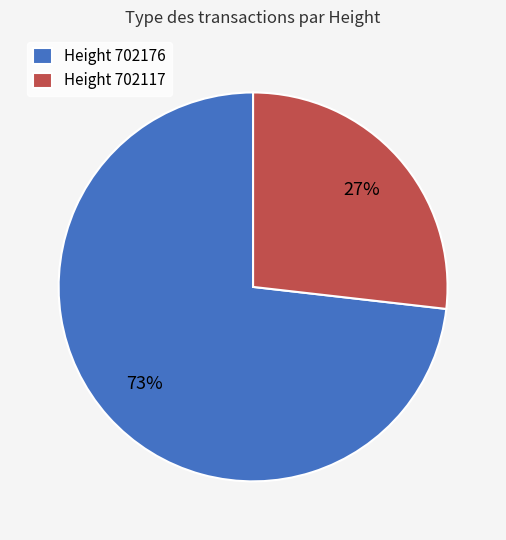

Approximately how many times larger is the value at Height 702176 compared to Height 702117?

2.7